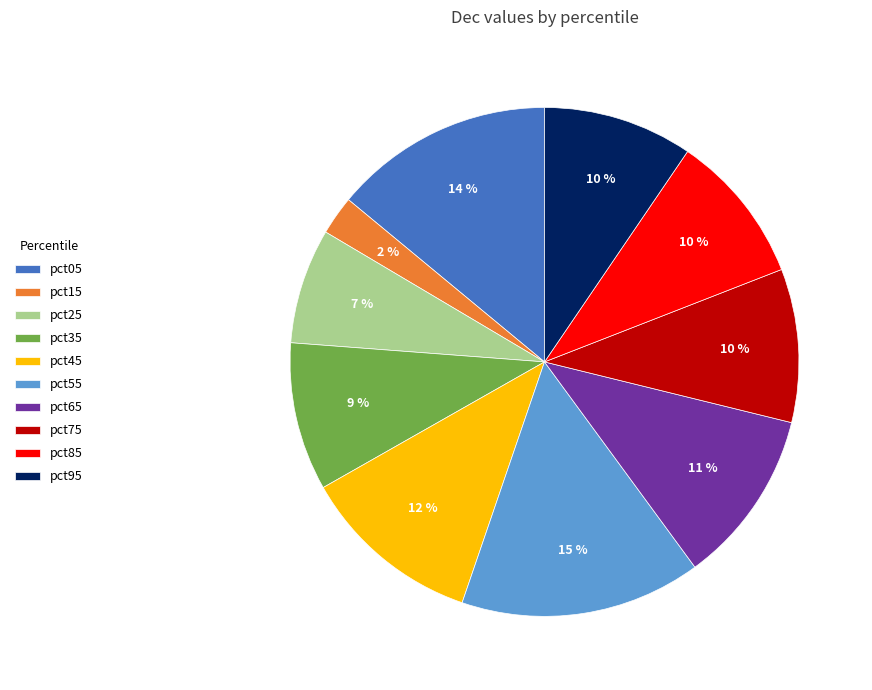

To the nearest percent, what percentage of the pie is pct35?

9%